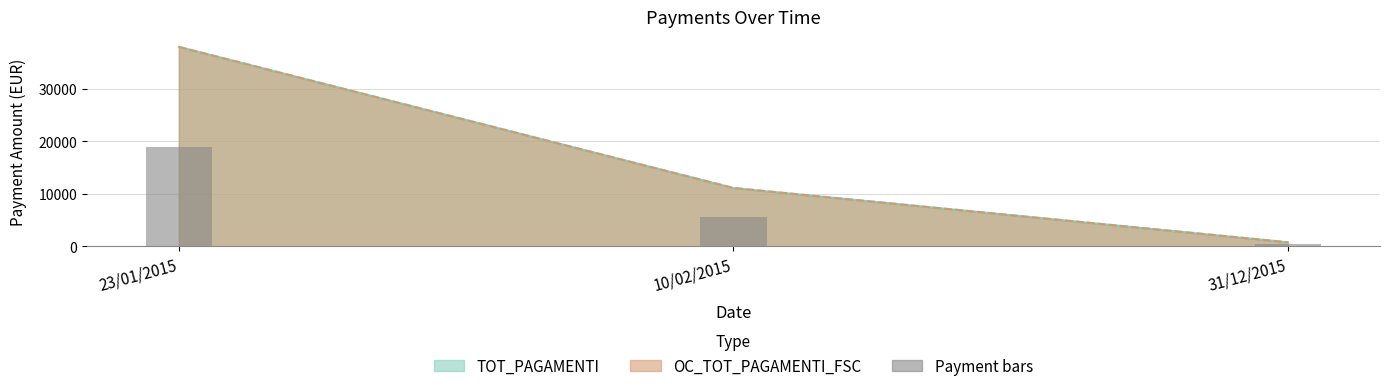

Which has a higher value, 23/01/2015 or 10/02/2015?

23/01/2015